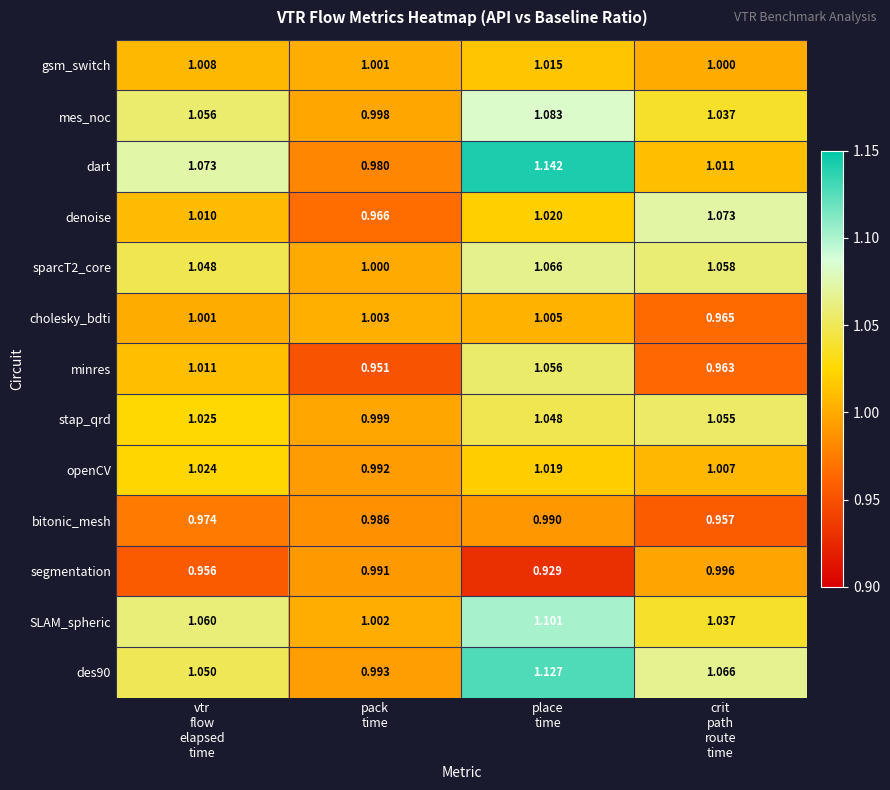

Which series has the widest spread of values?

dart